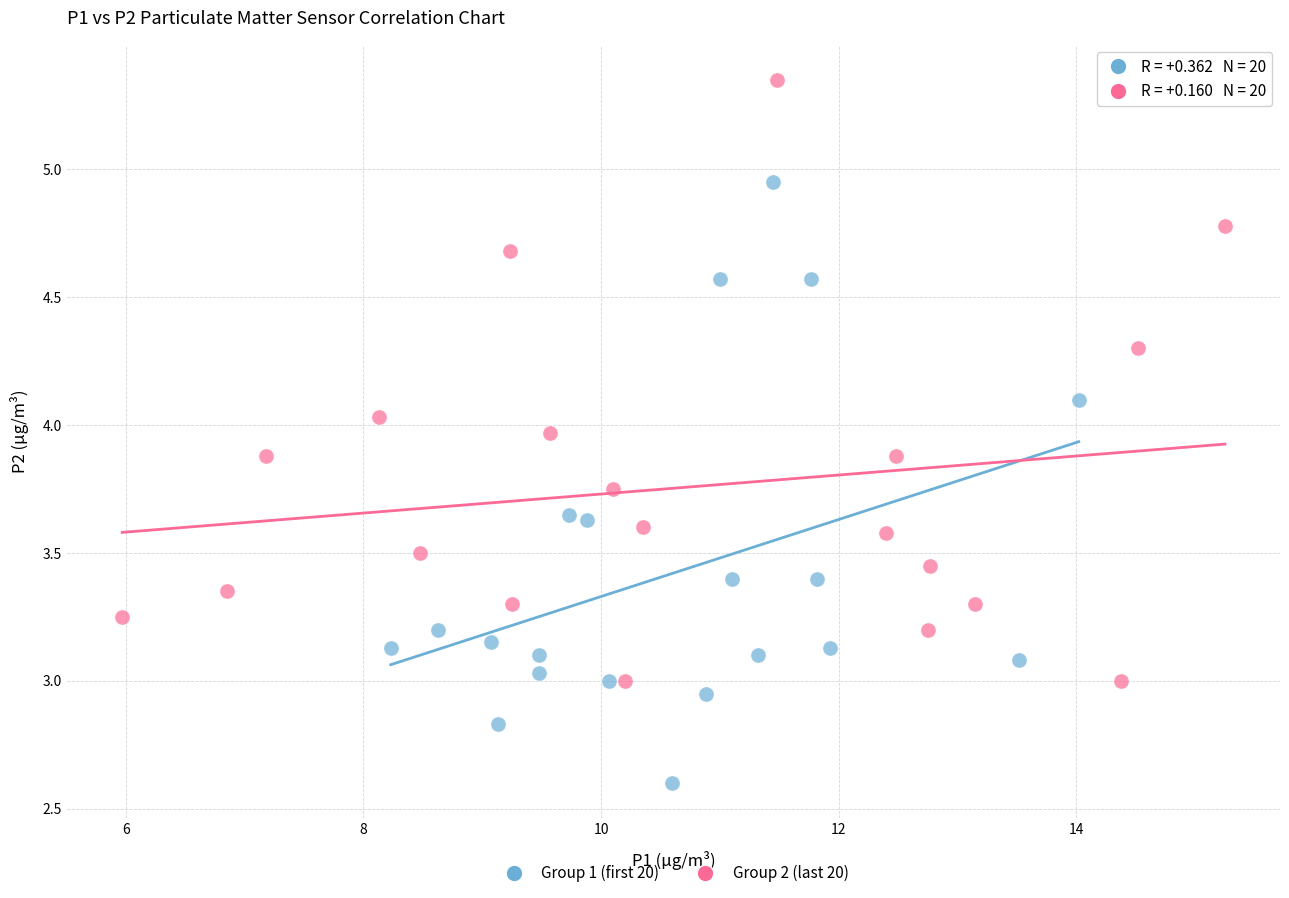

Which series reaches the minimum Y coordinate?

Group 1 (first 20)